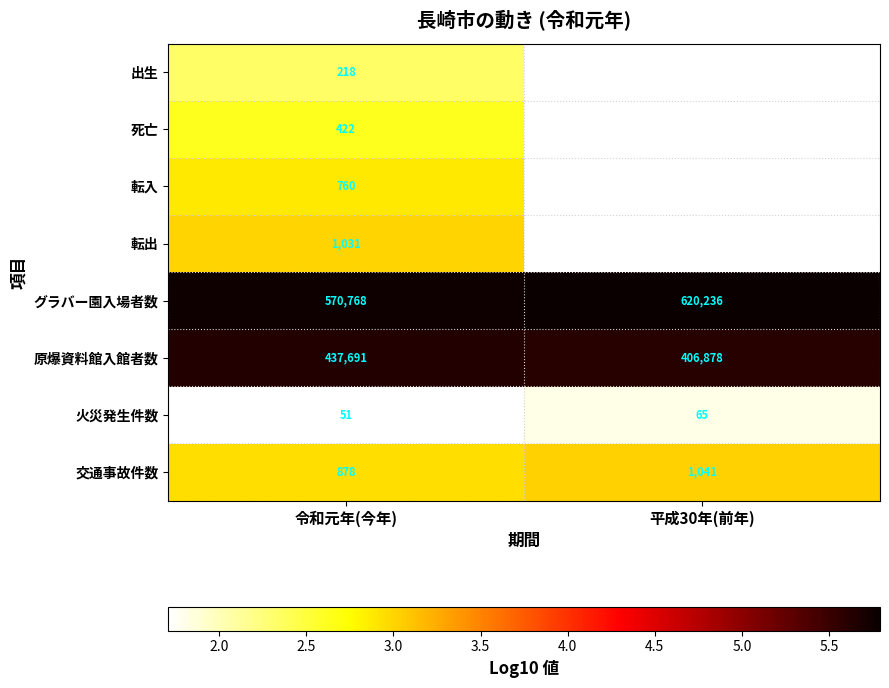

What is the total value across all series at 令和元年(今年)?

1011819.0